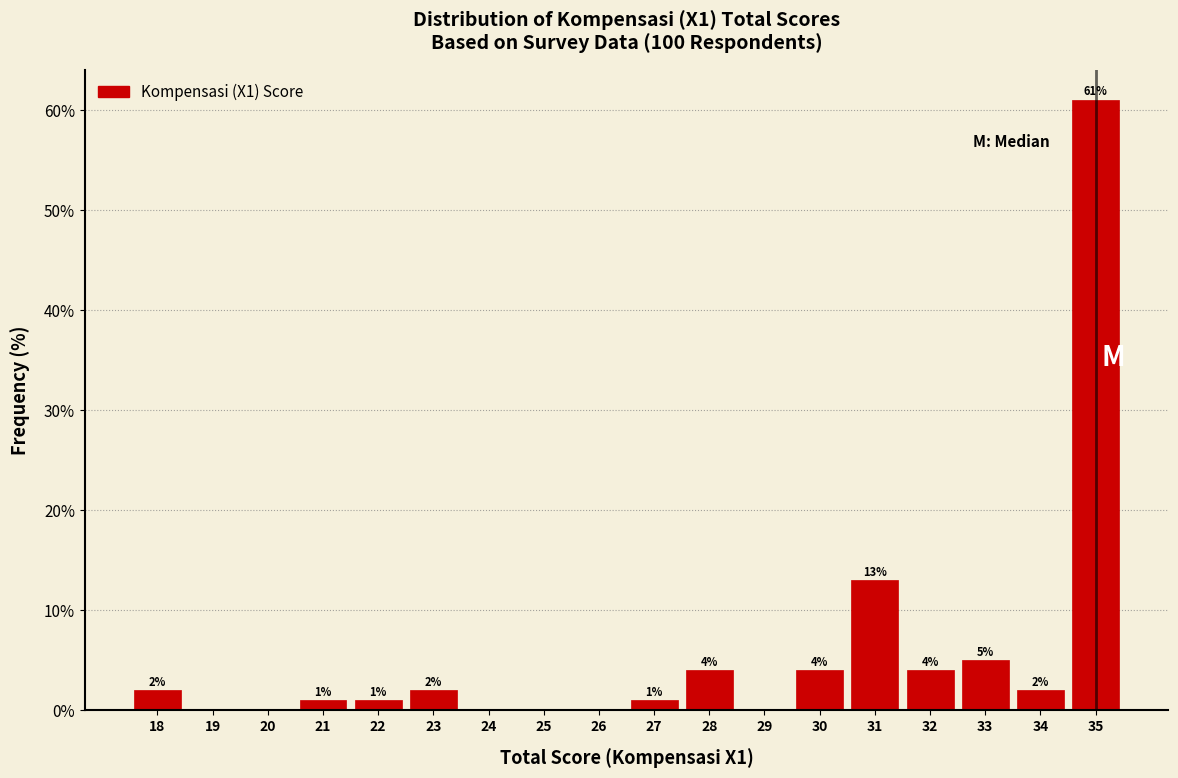

Over which range of the x-axis is the bar tallest?

34.5 to 35.5